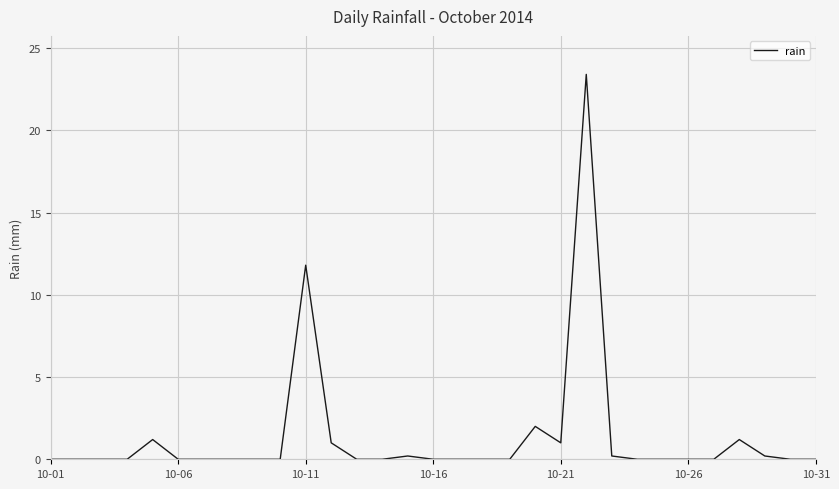

What is the greatest value displayed?

23.4